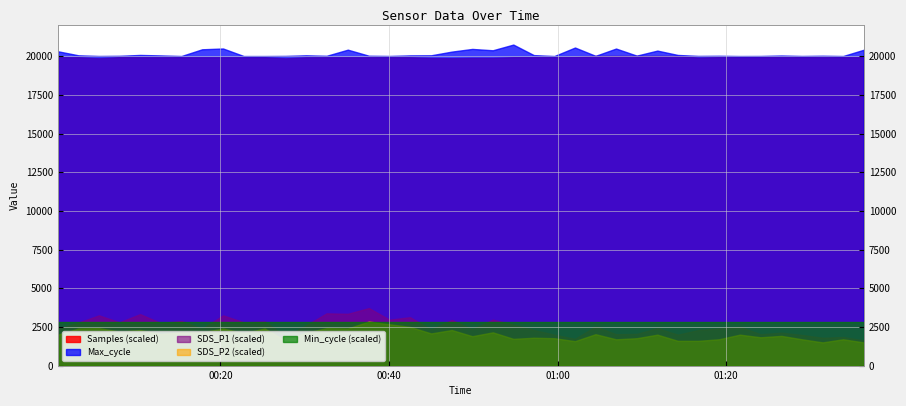

Reading left to right, transcribe all the data shown in this chart.

Samples: 4986036.0	4986058.0	4968813.0	4986634.0	4986192.0	4984908.0	4985630.0	4985514.0	4985293.0	4985722.0	4985567.0	4968191.0	4984567.0	4985216.0	4985967.0	4985726.0	4985917.0	4985278.0	4974010.0	4970611.0	4975728.0	4975370.0	4985982.0	4987001.0	4986990.0	4990640.0	5006403.0	5006632.0	5006278.0	5006530.0	5006287.0	4979260.0	4986723.0	4986960.0	4987447.0	4986711.0	4986916.0	4985588.0	4986751.0	4986662.0
Max_cycle: 20329.0	20068.0	20026.0	20037.0	20092.0	20061.0	20023.0	20458.0	20510.0	20022.0	20022.0	20030.0	20069.0	20037.0	20433.0	20041.0	20026.0	20064.0	20070.0	20308.0	20481.0	20394.0	20762.0	20081.0	20022.0	20571.0	20034.0	20505.0	20048.0	20373.0	20091.0	20030.0	20039.0	20022.0	20026.0	20056.0	20026.0	20042.0	20023.0	20429.0
SDS_P1: 2.4	2.8	3.2	2.8	3.3	2.8	2.9	2.4	3.2	2.8	2.9	1.9	2.6	3.4	3.4	3.7	3.0	3.1	2.3	3.0	2.4	3.0	2.6	2.3	2.0	1.7	2.5	2.0	2.0	2.4	2.0	2.3	2.4	2.5	2.0	2.1	2.0	1.8	1.9	1.6
SDS_P2: 2.0	2.4	2.4	2.2	2.3	2.0	2.1	2.1	2.4	2.1	2.4	1.6	2.1	2.4	2.4	2.9	2.7	2.5	2.1	2.3	1.9	2.1	1.7	1.8	1.8	1.6	2.0	1.7	1.8	2.0	1.6	1.6	1.7	2.0	1.8	1.9	1.7	1.5	1.7	1.5
Min_cycle: 28.0	28.0	28.0	28.0	28.0	28.0	28.0	28.0	28.0	28.0	28.0	28.0	28.0	28.0	28.0	28.0	28.0	28.0	28.0	28.0	28.0	28.0	28.0	28.0	28.0	28.0	28.0	28.0	28.0	28.0	28.0	28.0	28.0	28.0	28.0	28.0	28.0	28.0	28.0	28.0